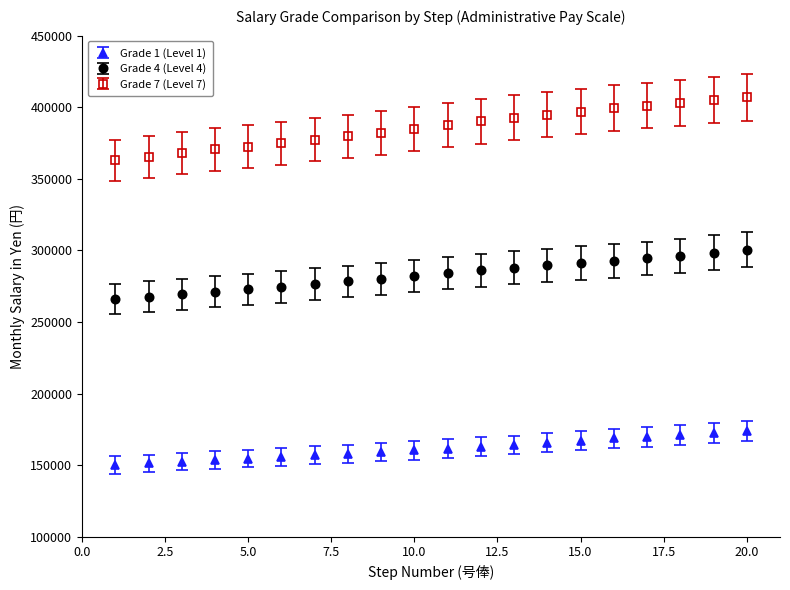

What are all the series names shown in the legend?

Grade 1 (Level 1), Grade 4 (Level 4), Grade 7 (Level 7)